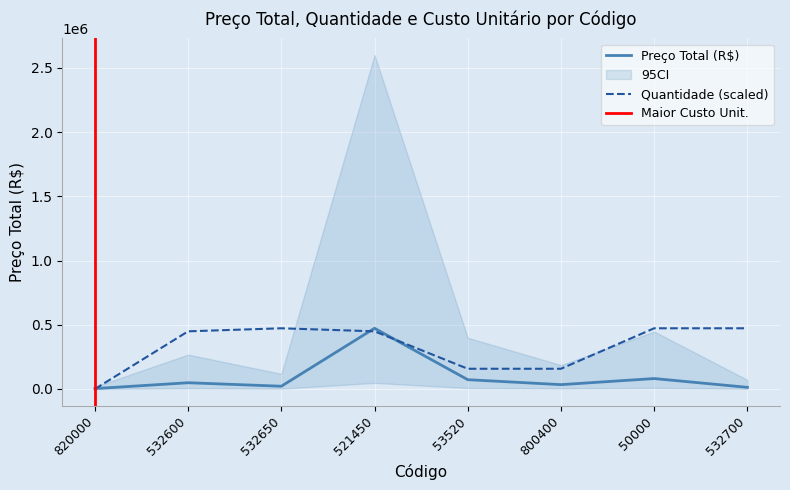

Does the chart display data point markers on the line(s)?

No